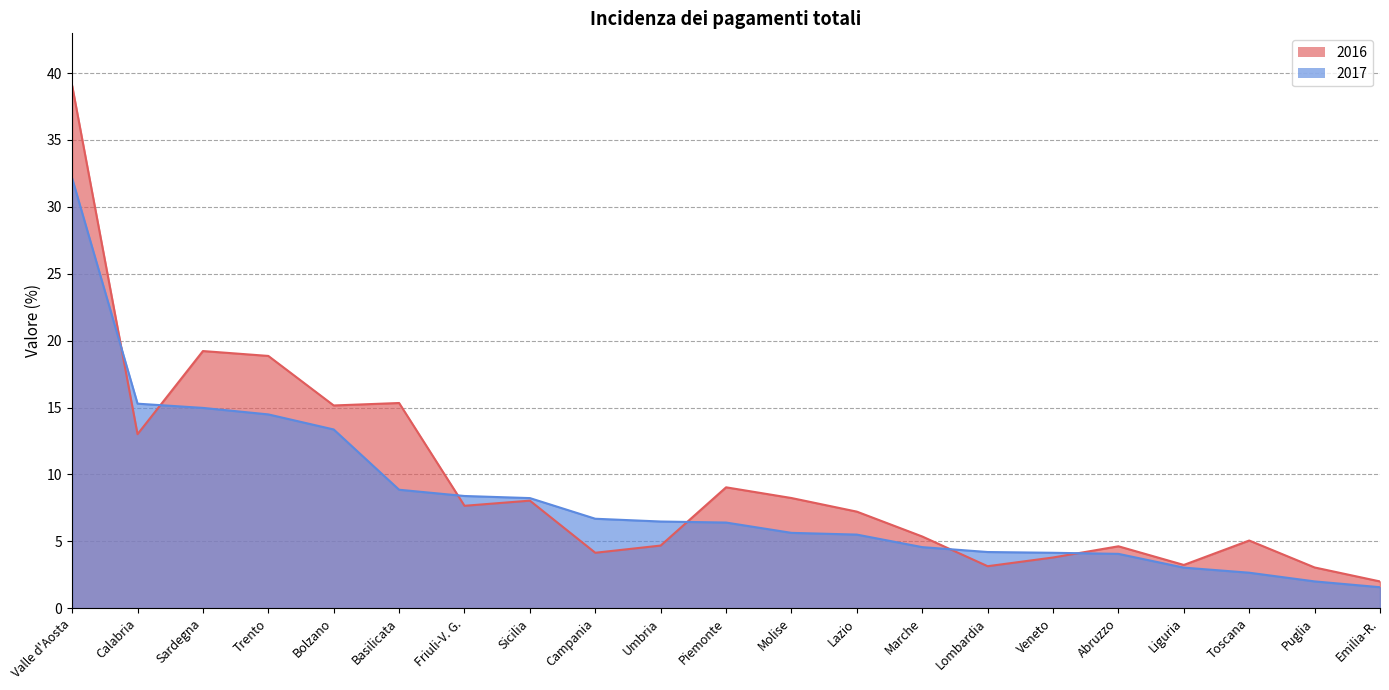

What are all the series names shown in the legend?

2016, 2017